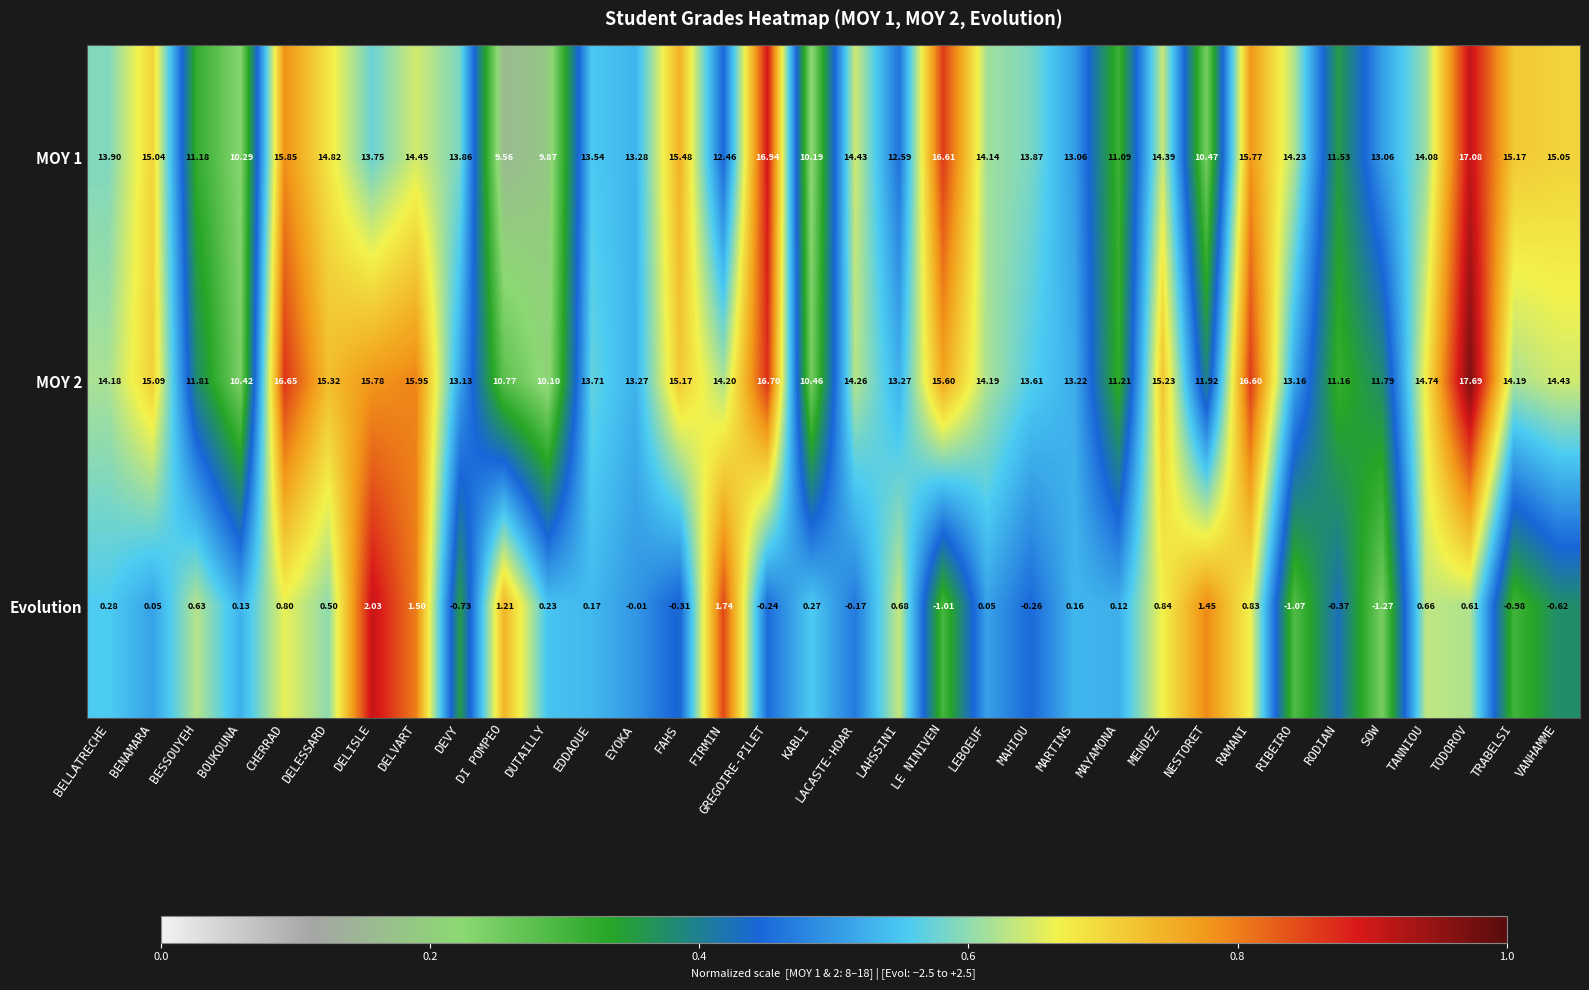

At which category is the sum across all series the highest?

TODOROV